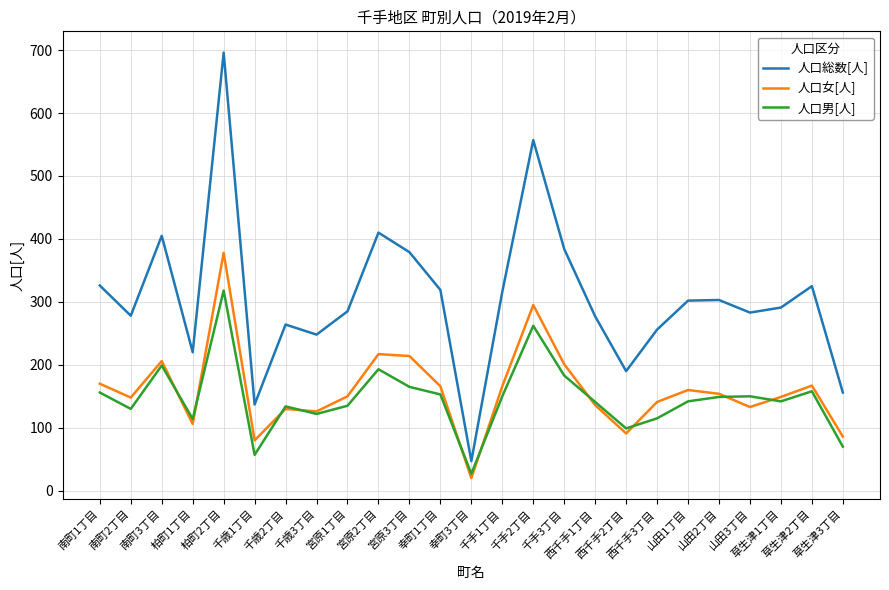

What position from the right is 草生津2丁目?

2